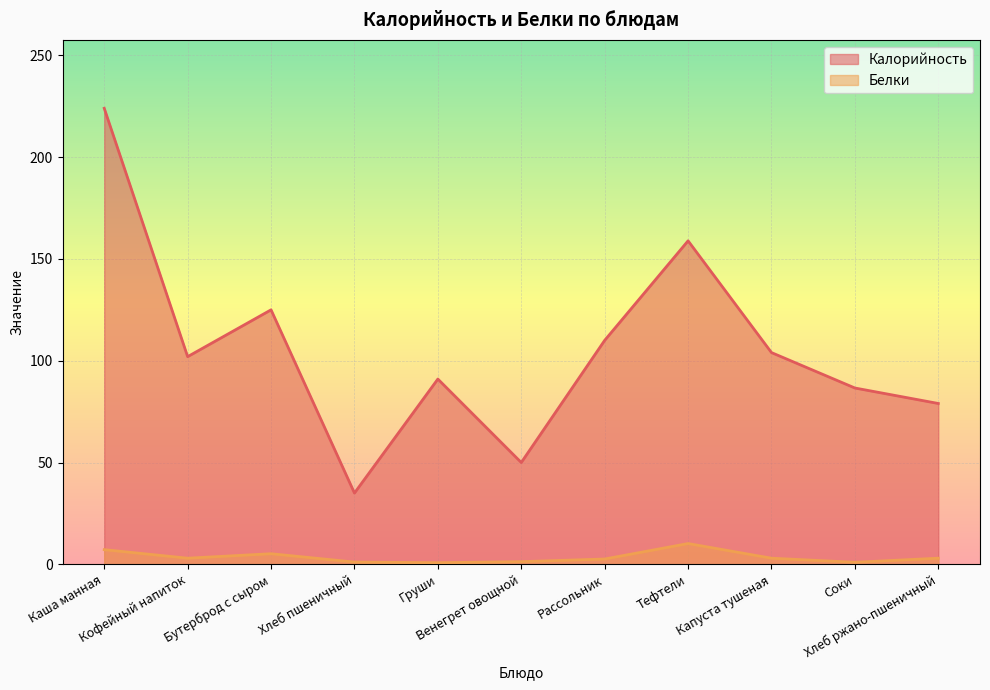

Rank the series by their maximum value, from highest to lowest.

Калорийность, Белки